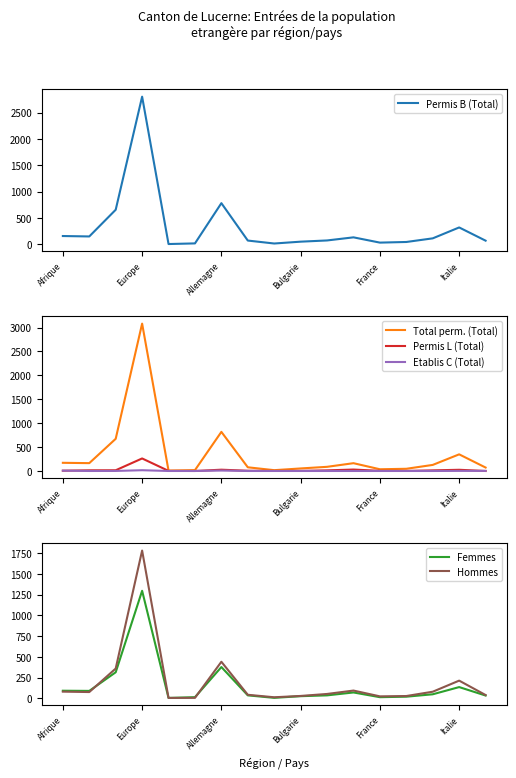

What is the sum of all Total perm. (Total) values?

5960